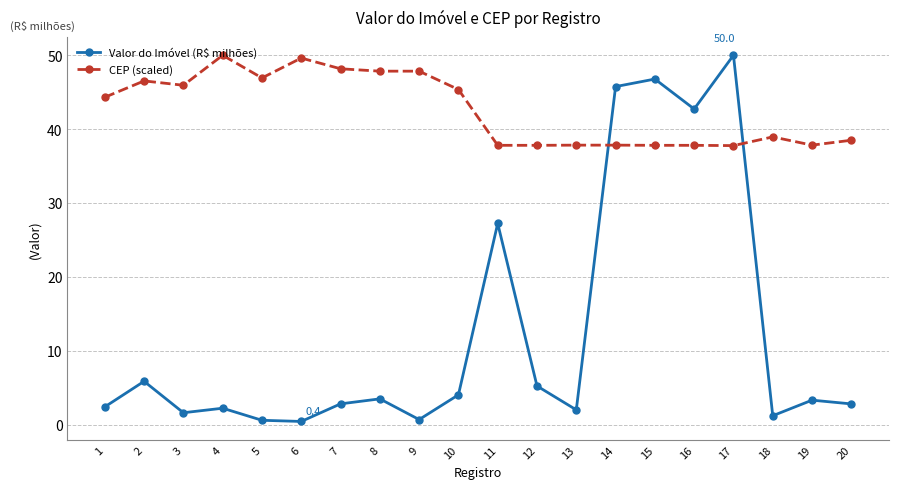

The value of Valor do Imóvel (R$ milhões) at 14 is 79.3. True or false?

False